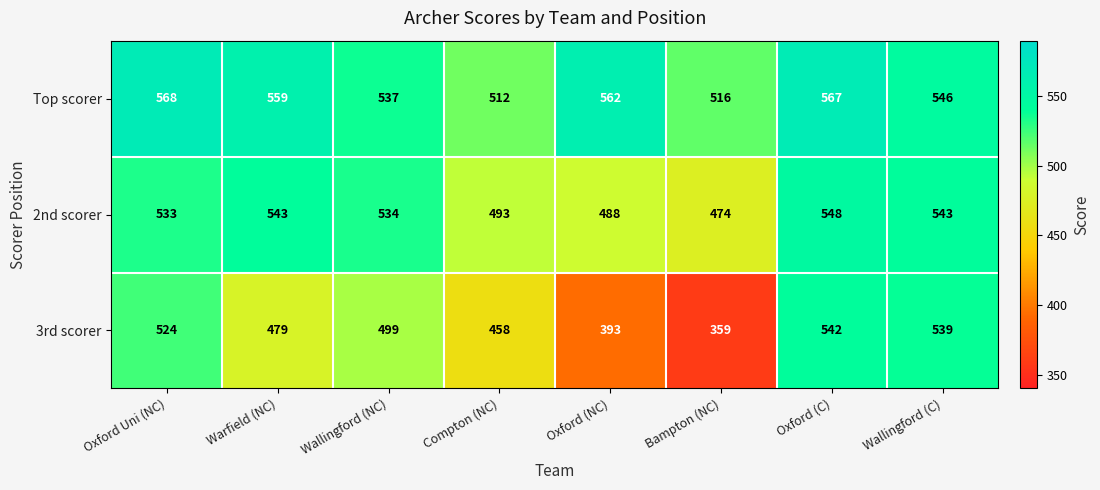

Which series has the largest total across all categories?

Top scorer